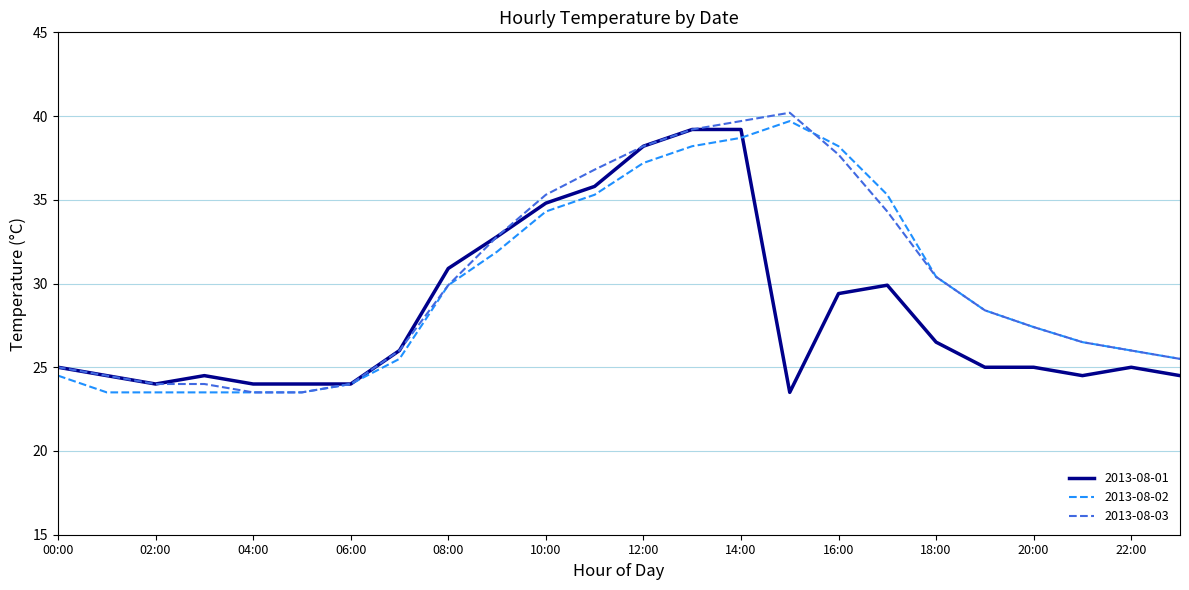

Rank the series by their maximum value, from highest to lowest.

2013-08-03, 2013-08-02, 2013-08-01